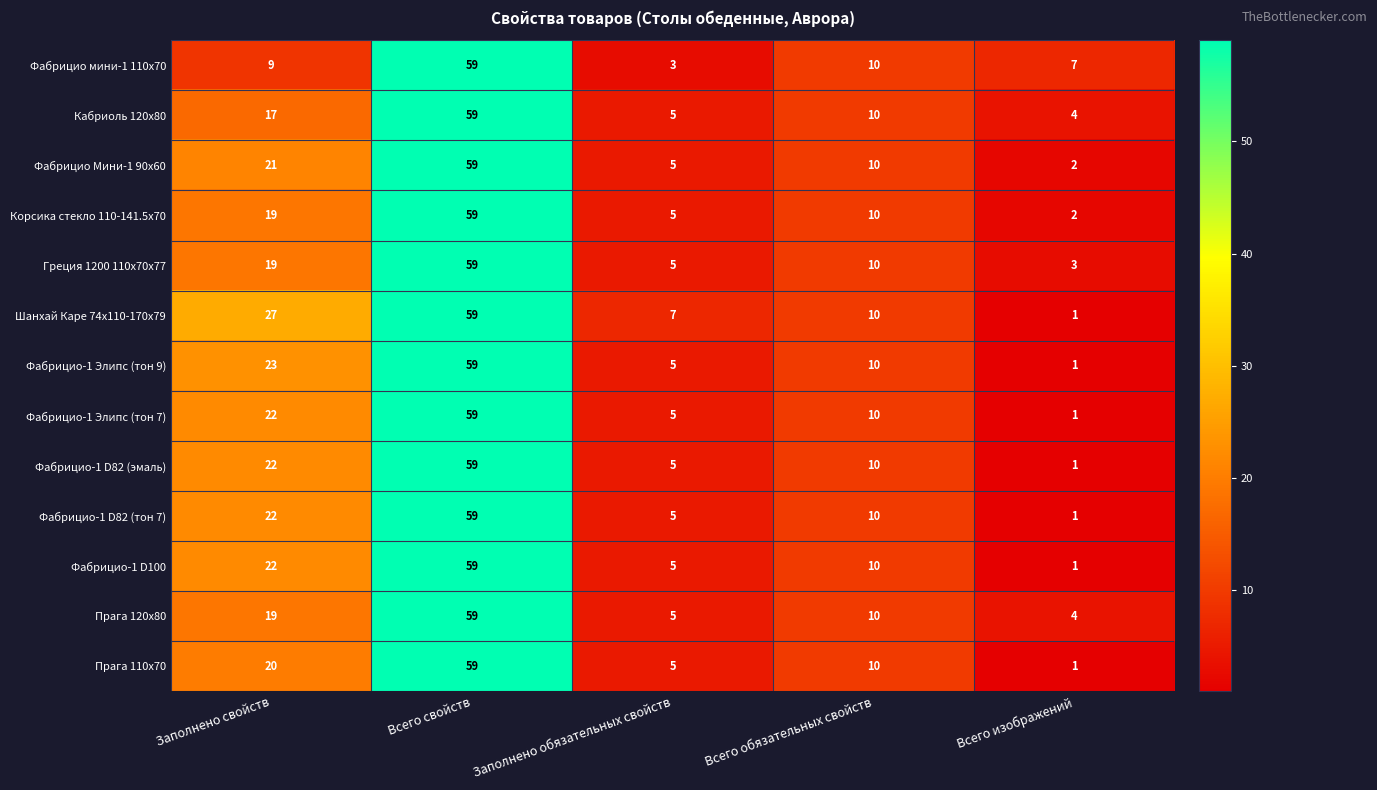

Which category has the lowest value in the Фабрицио-1 D82 (эмаль) series?

Всего изображений